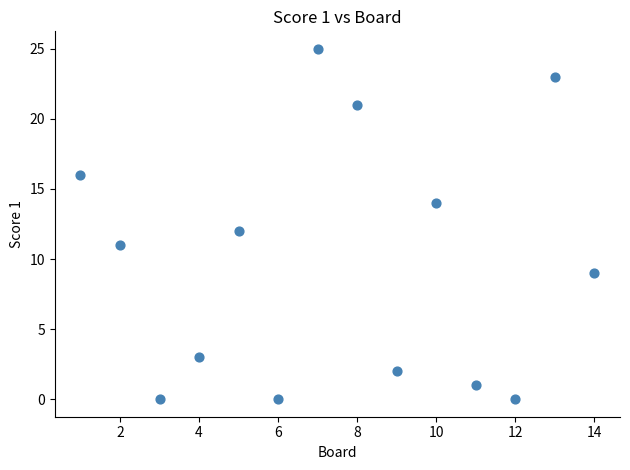

What is the range of Y values (max minus min)?

25